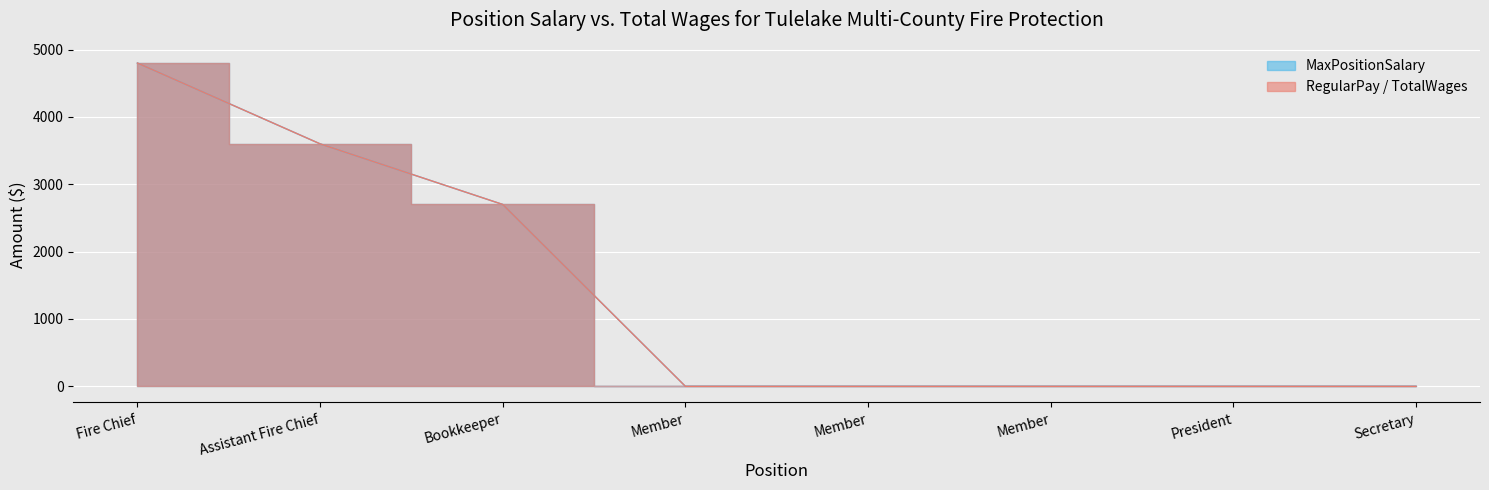

Is the value of MaxPositionSalary at Member greater than the value of MinPositionSalary at President?

No